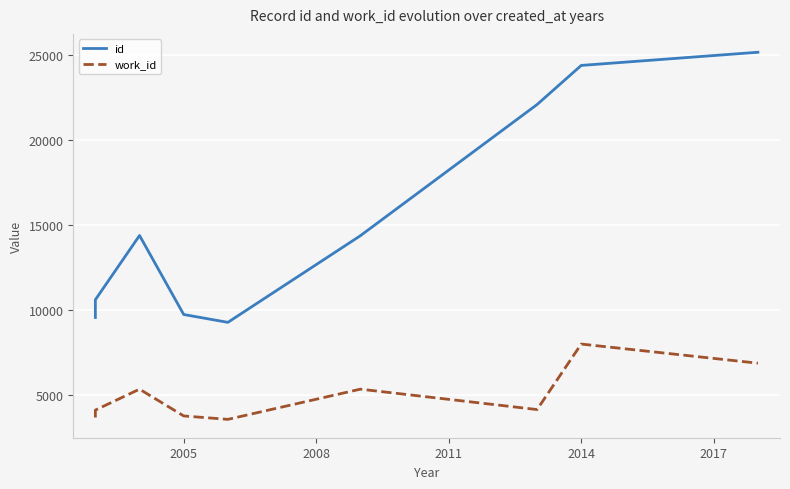

What is the difference between the maximum and minimum values in the work_id series?

4429